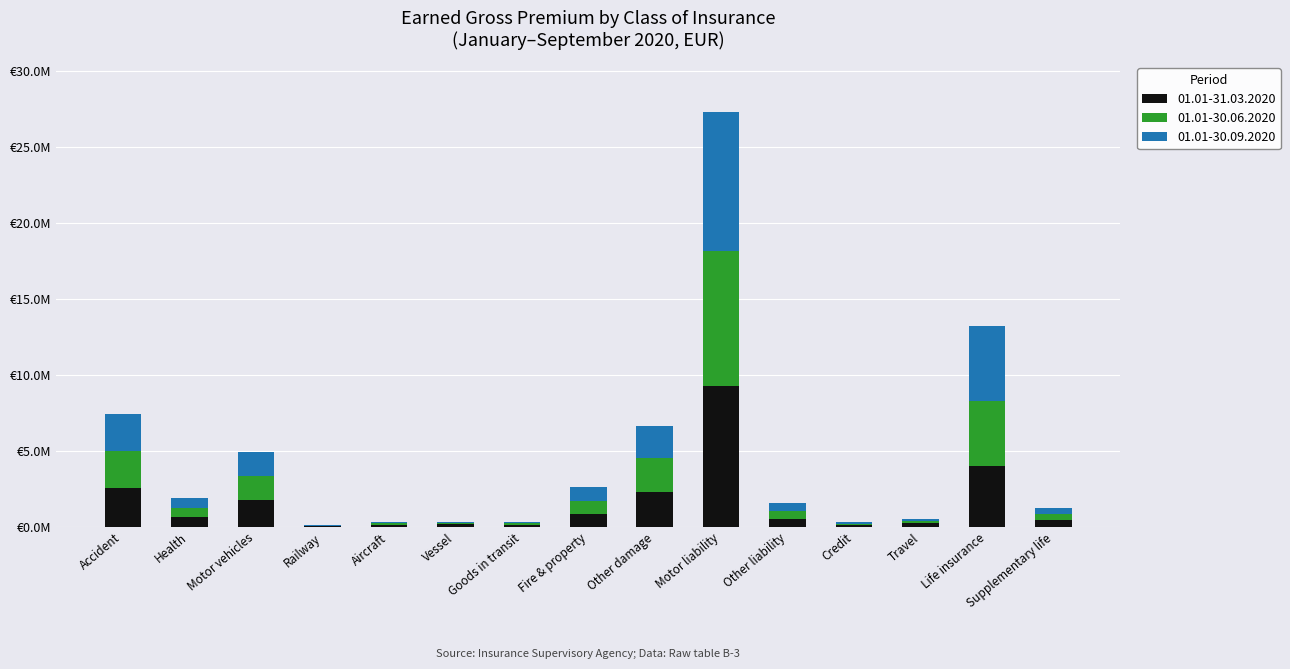

Are the bars horizontal?

No